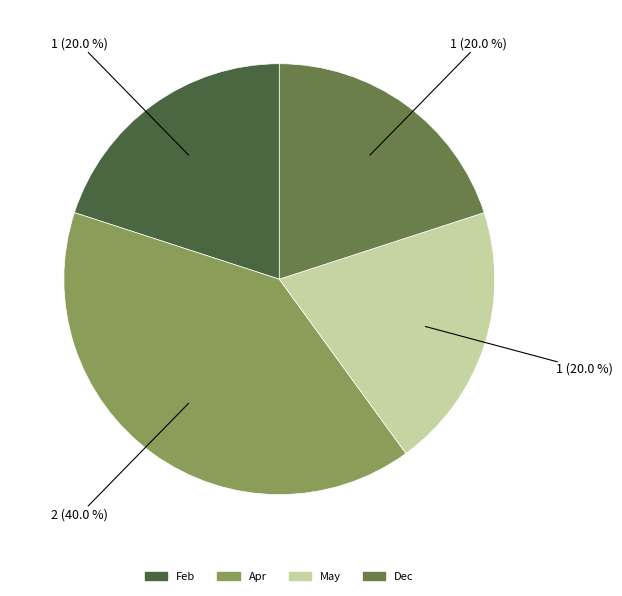

Combined, what portion of the pie is Apr and May?

60.0%